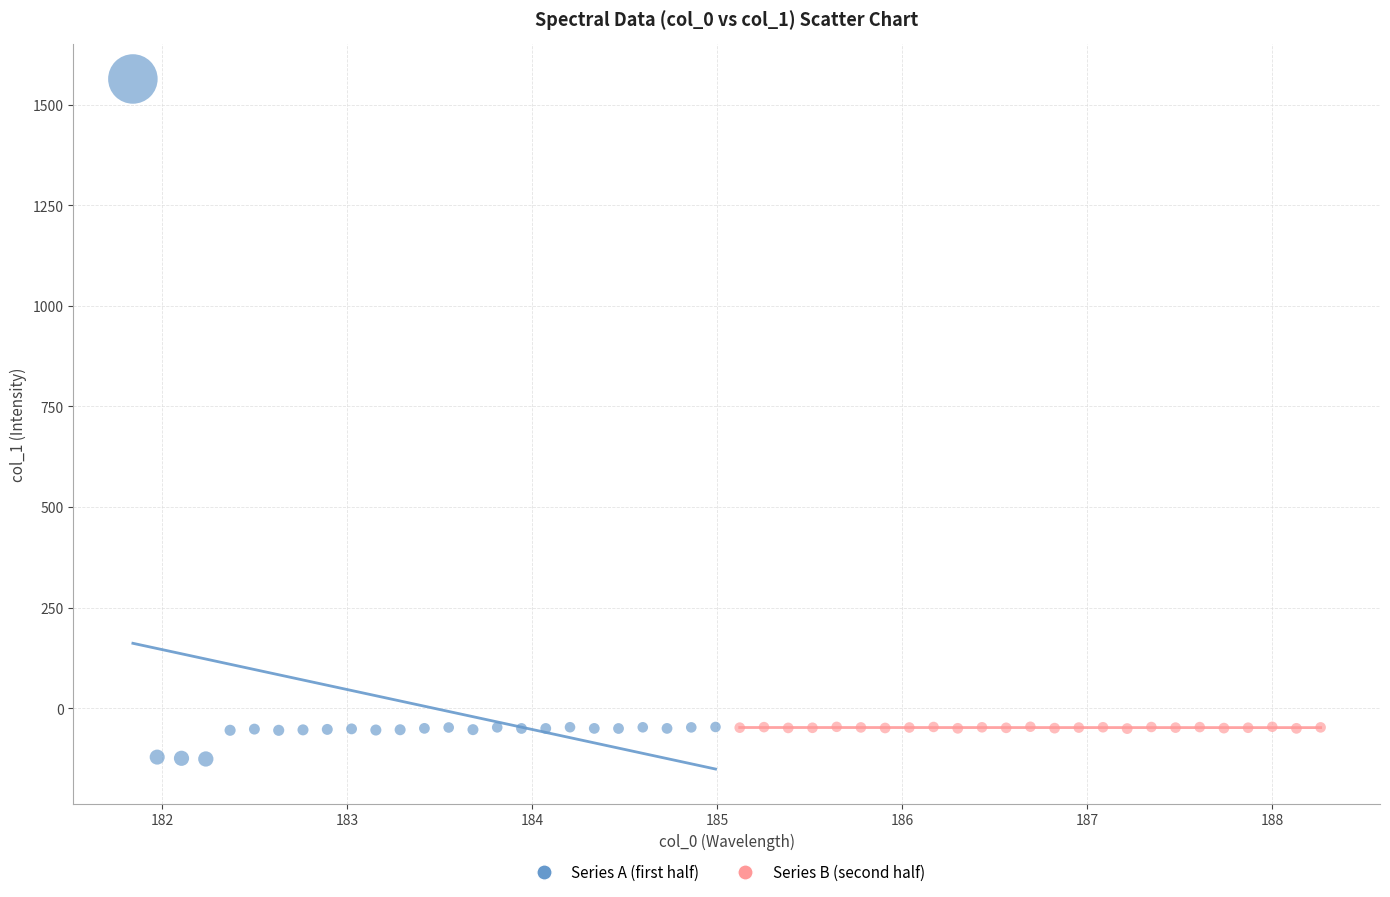

Which series contains the lowest Y value?

Series A (first half)